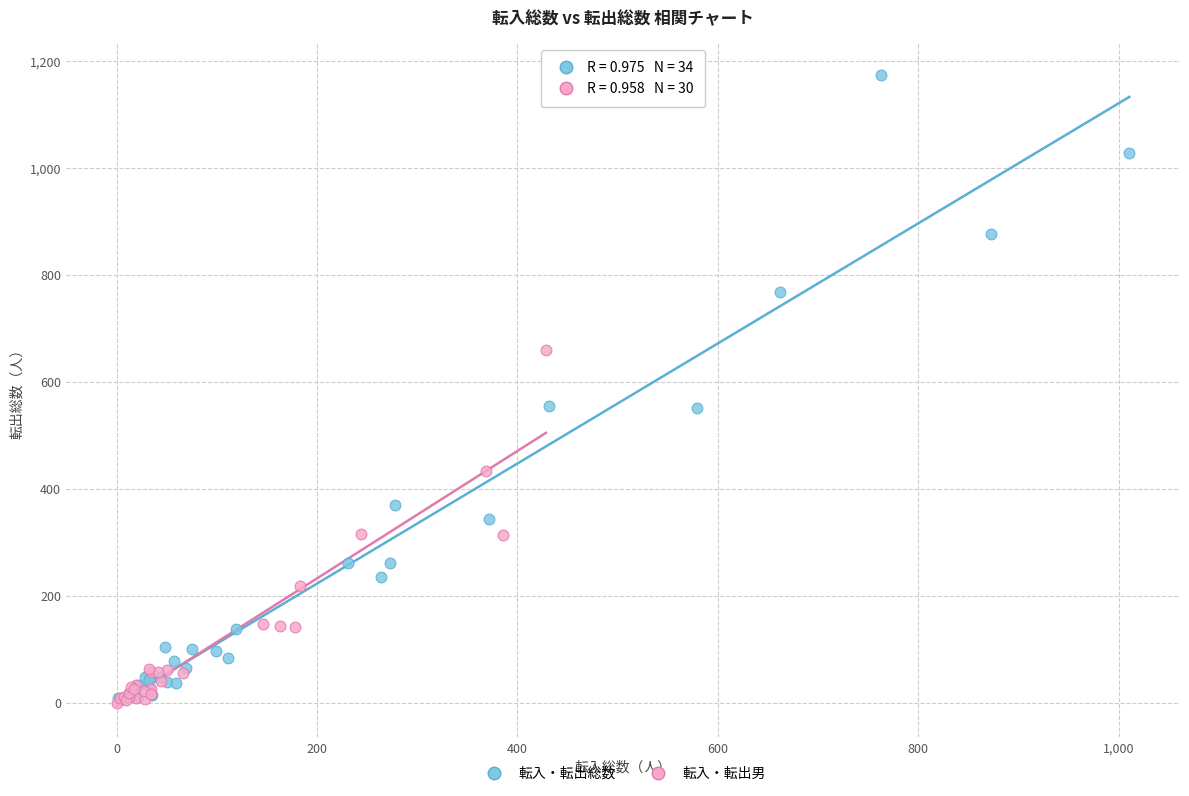

Which series reaches the maximum Y coordinate?

転入・転出総数